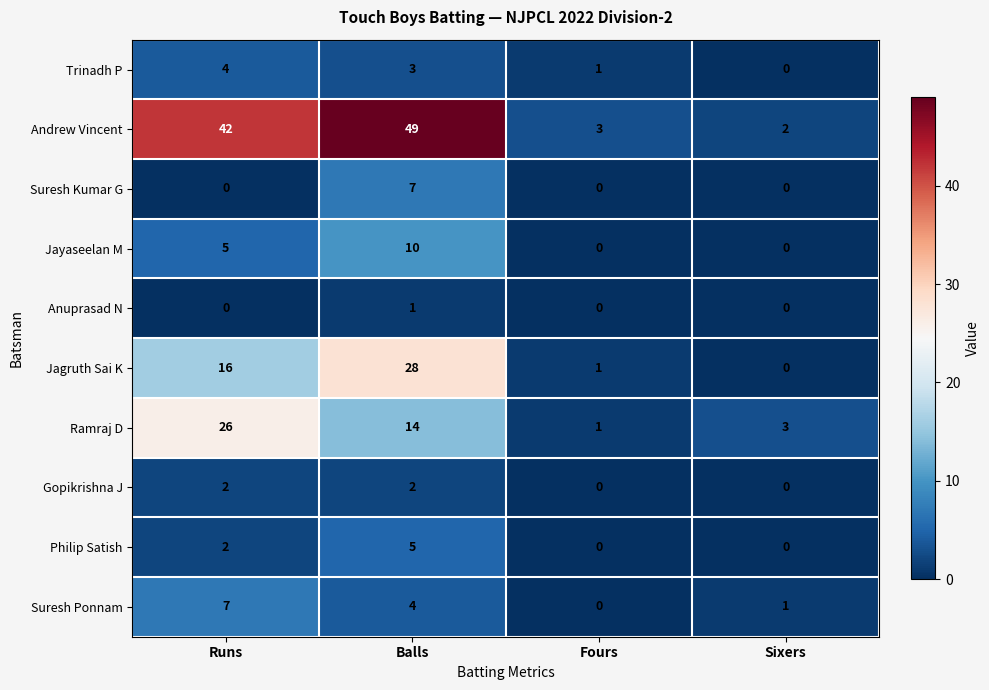

What is the difference between the maximum and second lowest values in the Suresh Kumar G series?

7